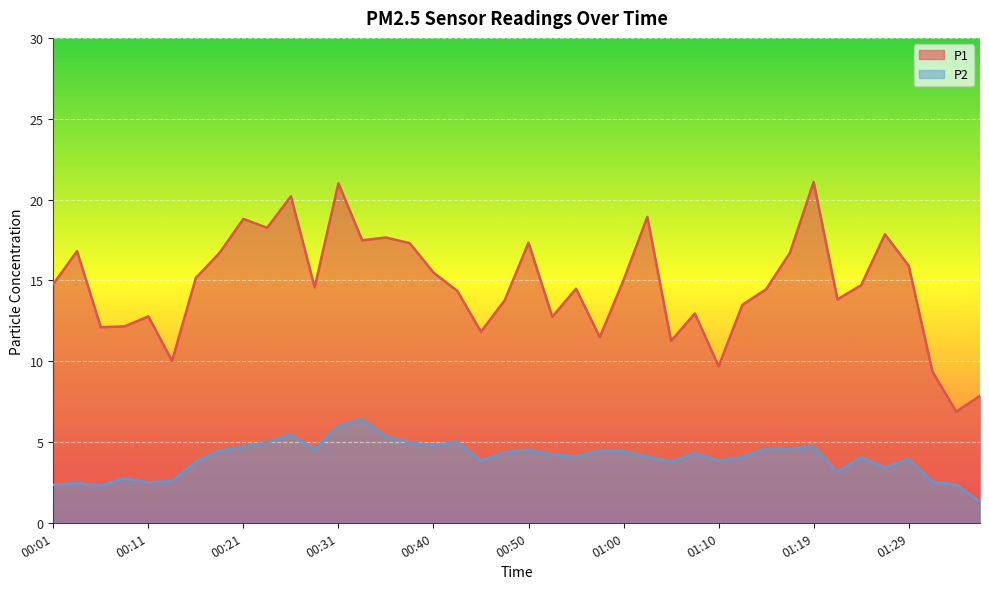

How many values in the P2 series are below 4?

16